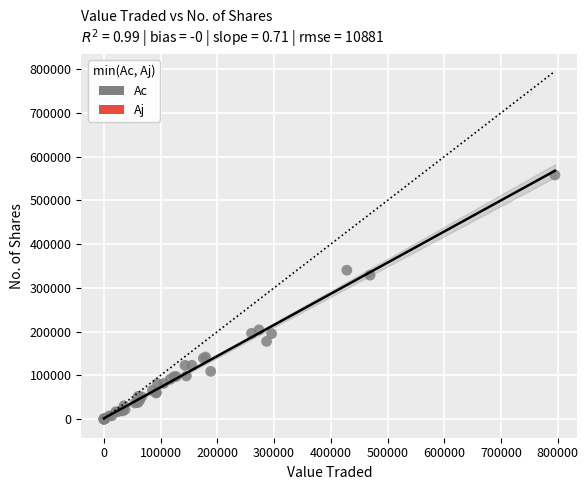

What Y value in the scatter plot is closest to 279018?

329061